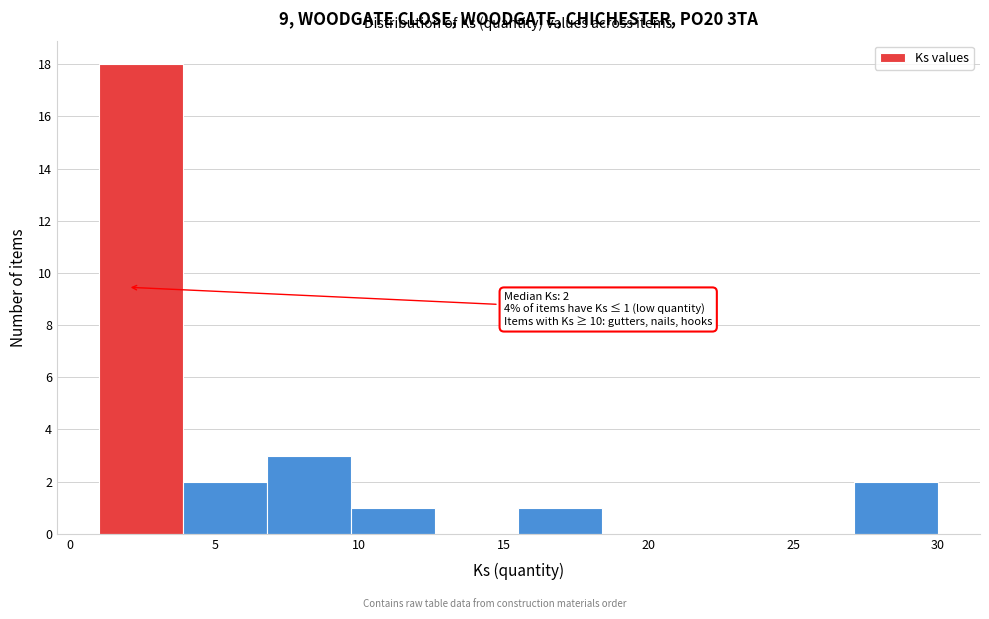

Over which range of the x-axis is the bar tallest?

1.0 to 3.9